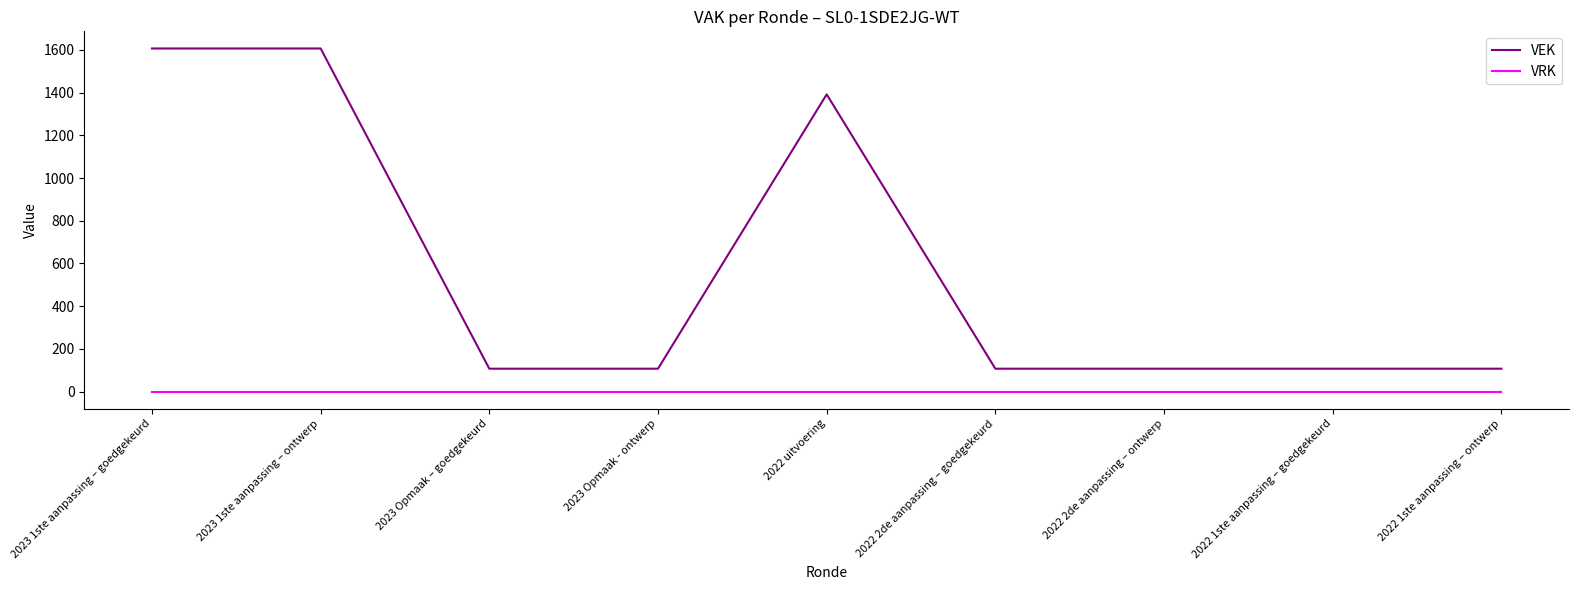

What is the maximum value for VEK?

1607